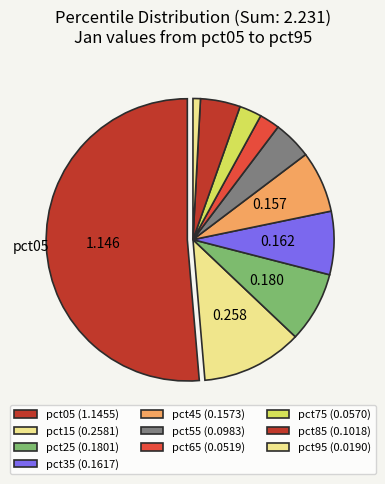

Does pct35 account for over 50% of the chart?

No